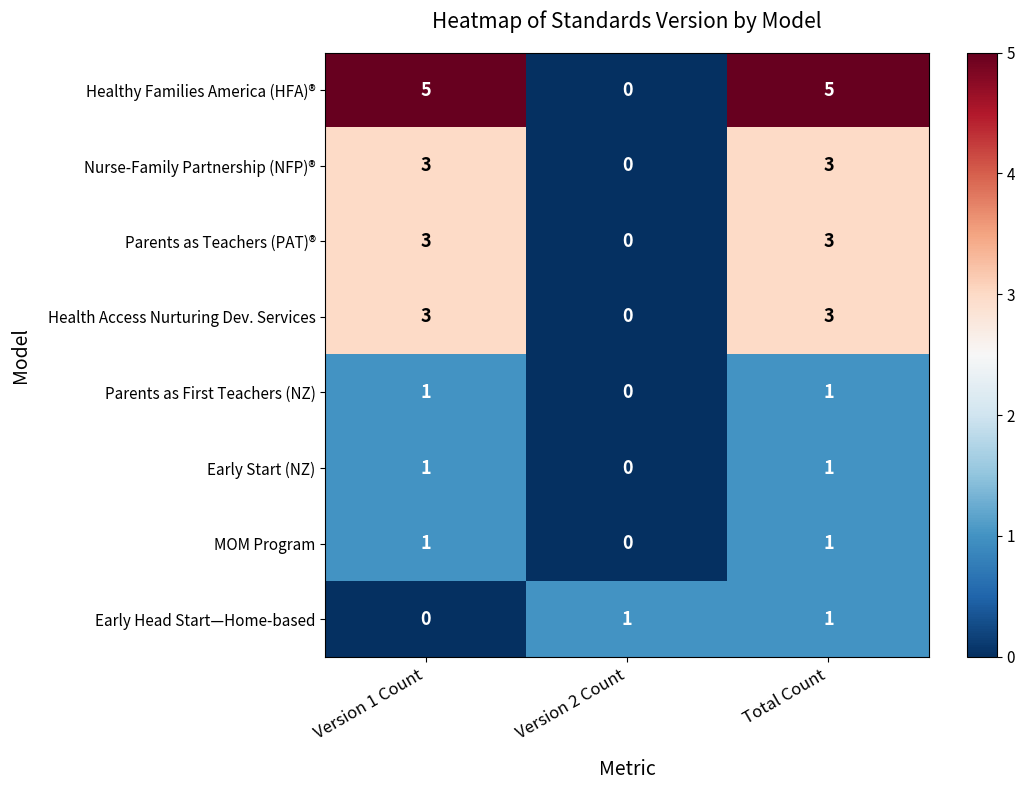

Which series has the largest total across all categories?

Healthy Families America (HFA)®